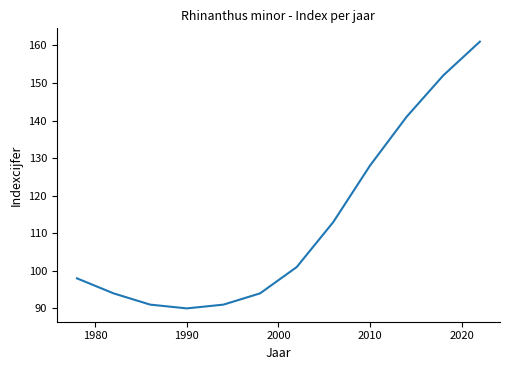

What is the difference between the maximum and minimum values?

71